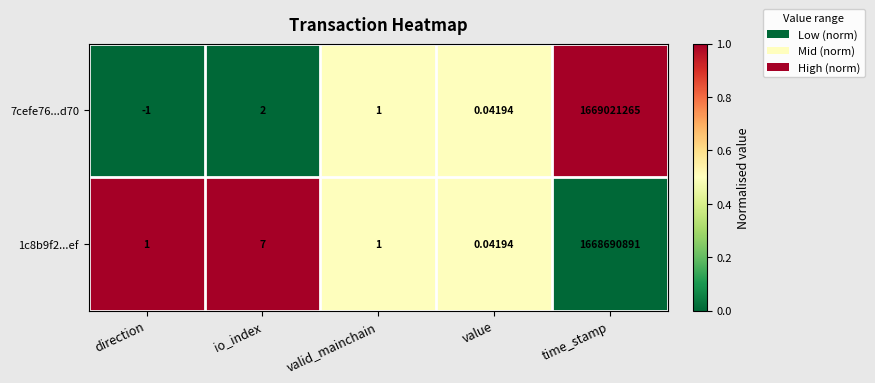

At which label does 7cefe76...d70 reach its minimum?

direction